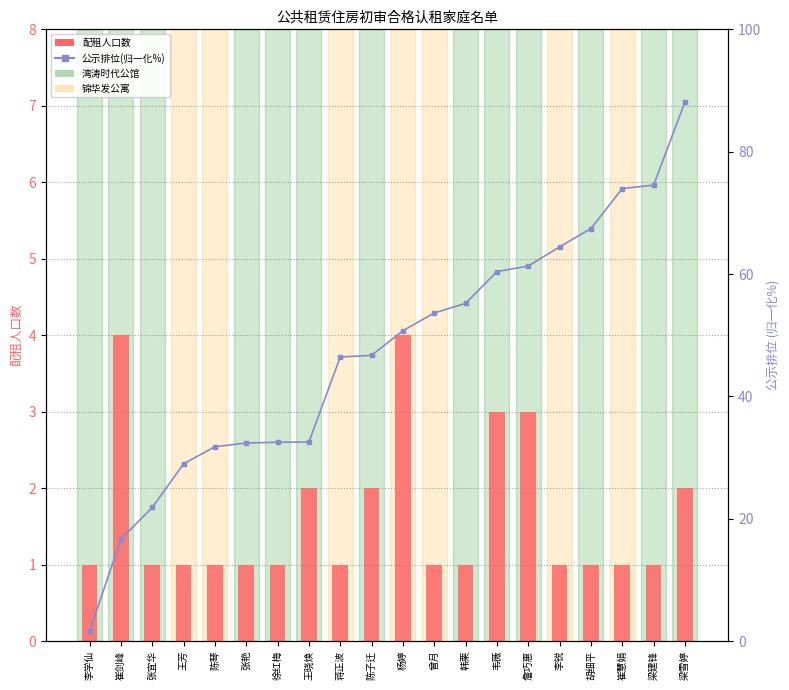

At which label does 公示排位(归一化%) first exceed 50?

杨婷